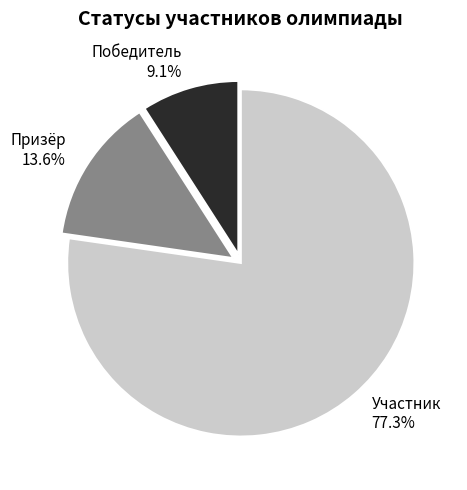

Which category has the smallest portion of the pie?

Победитель